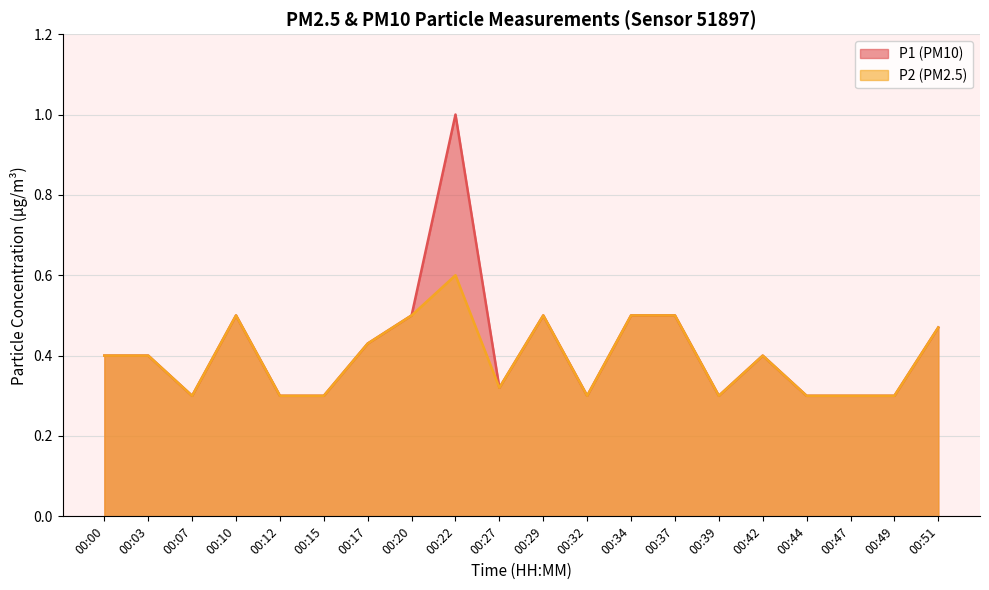

At how many categories does at least one series exceed 0?

20